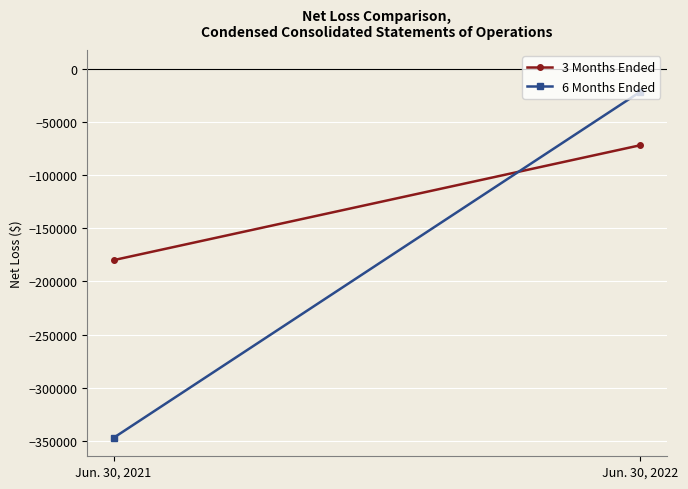

What is the difference between the 6 Months Ended values at Jun. 30, 2022 and Jun. 30, 2021?

325271